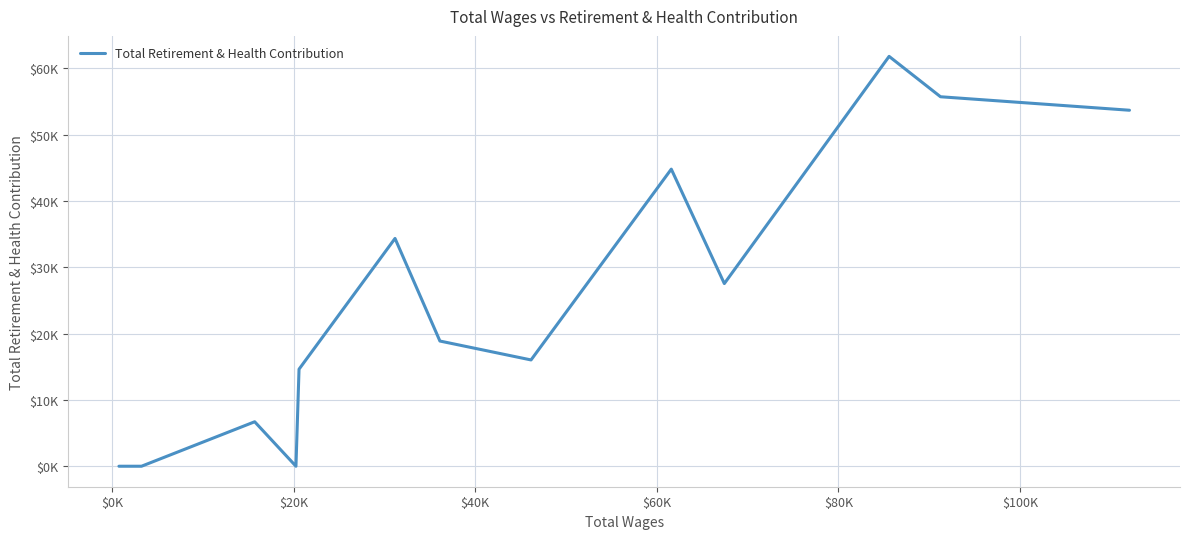

True or false: there are more than 2 points higher than both neighbors.

True